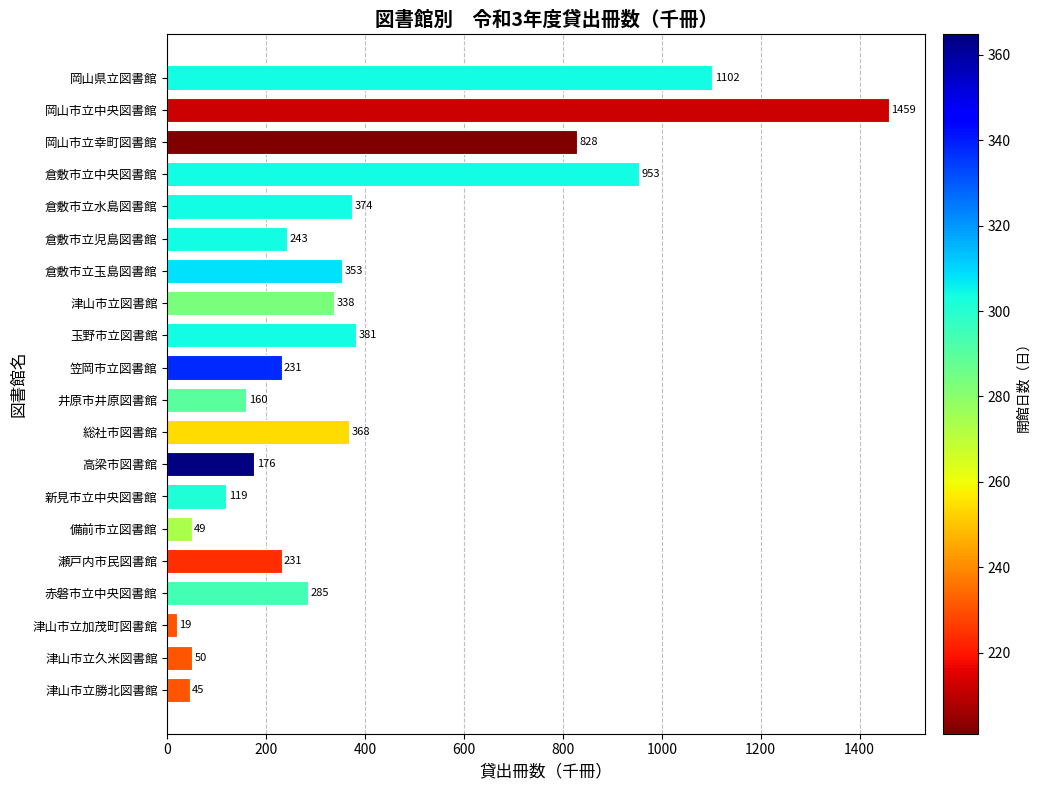

Is it true that the value at 岡山市立幸町図書館 is 828?

True